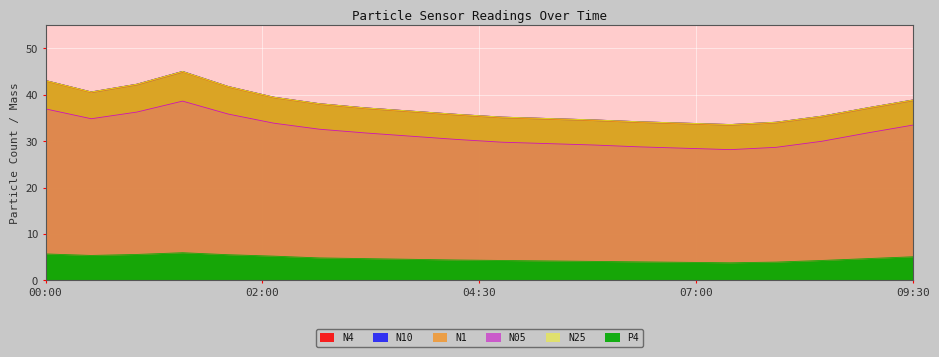

Rank the categories by N05 value from highest to lowest.

01:30, 00:00, 01:00, 02:00, 00:30, 02:30, 09:30, 03:00, 03:30, 09:00, 04:00, 04:30, 08:30, 05:00, 05:30, 06:00, 06:30, 08:00, 07:00, 07:30